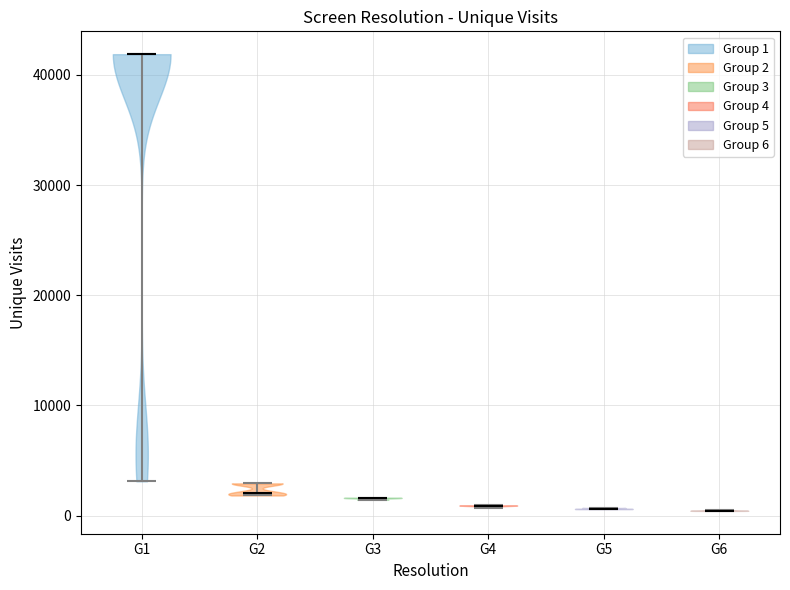

Where does the median line of the violin for G6 sit on the y-axis? The values are not printed on the chart, so give them approximately, as read against the axis.

0